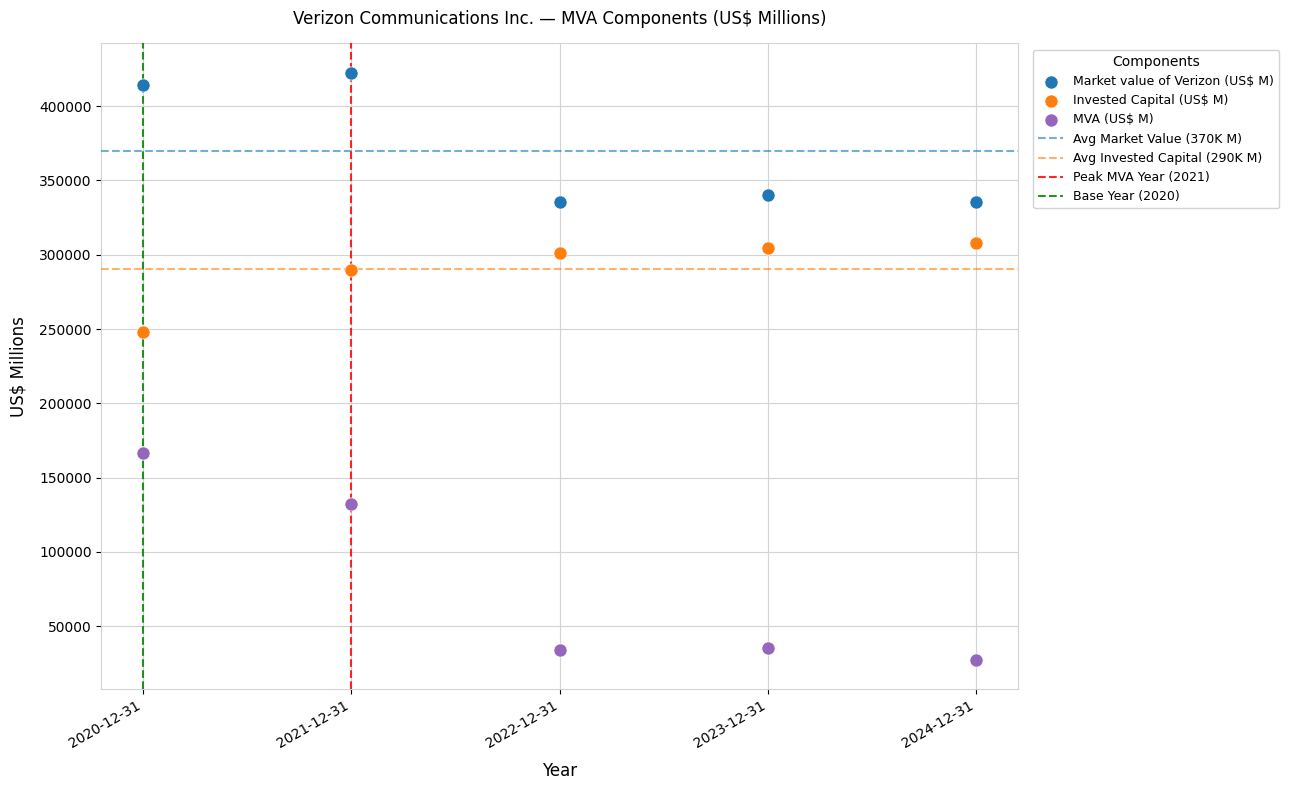

Which series reaches the minimum Y coordinate?

MVA (US$ M)